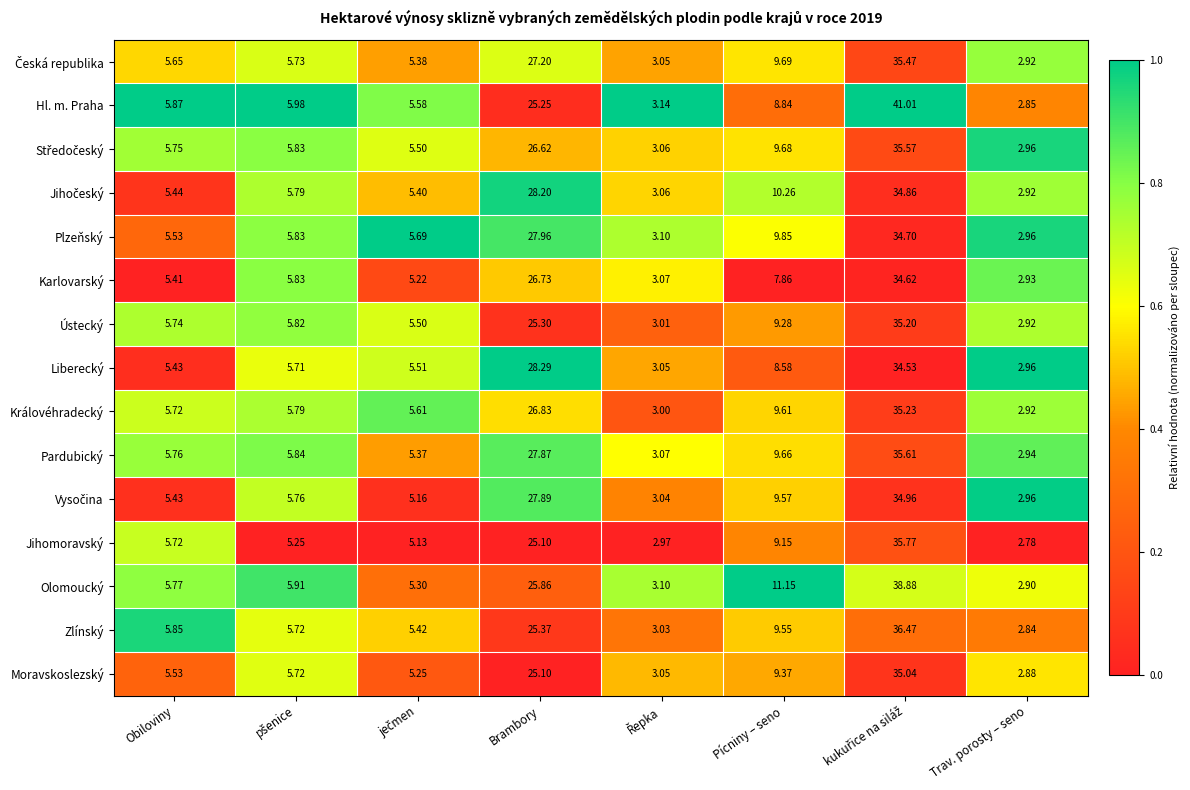

Which category has the lowest value in the Olomoucký series?

Trav. porosty – seno